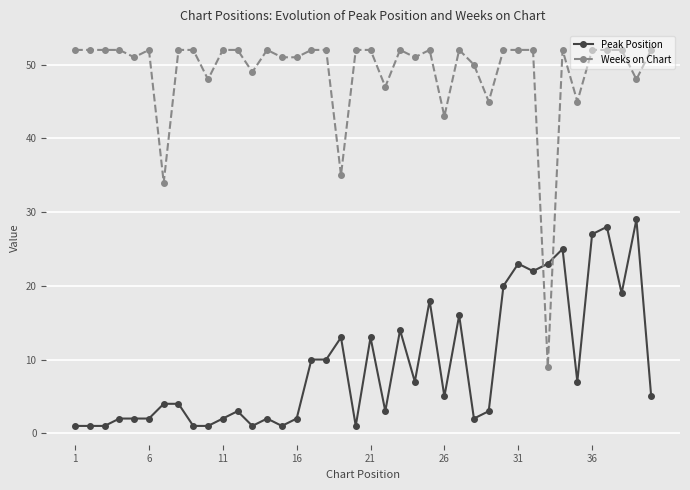

True or false: Peak Position has more than 2 interior local peaks.

True